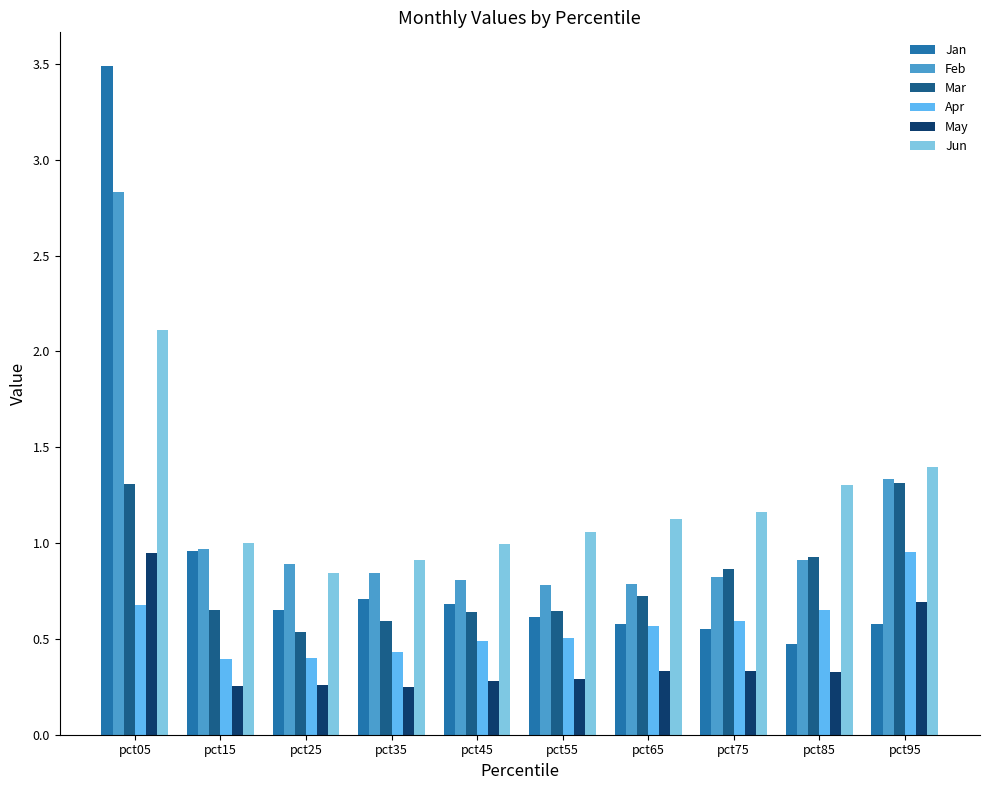

Is the value of Jan at pct35 greater than the value of Apr at pct15?

Yes